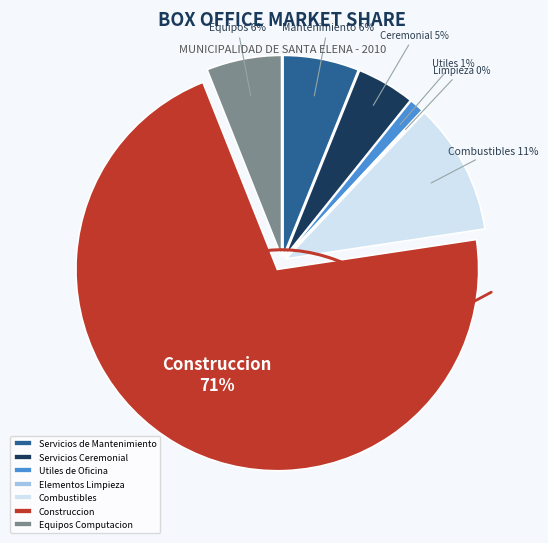

Rank the categories by value from highest to lowest.

Construccion, Combustibles, Servicios de Mantenimiento, Equipos Computacion, Servicios Ceremonial, Utiles de Oficina, Elementos Limpieza